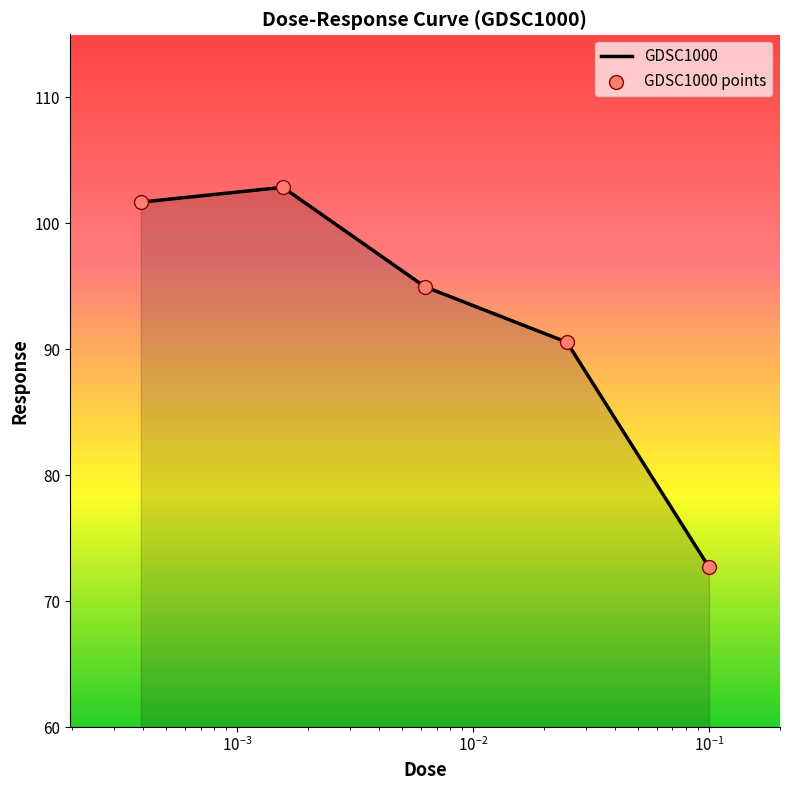

What is the maximum value shown in the chart?

102.9